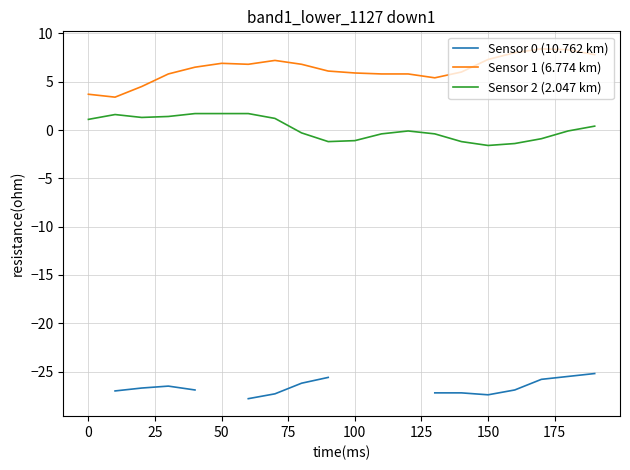

How many lines are shown in the chart?

3